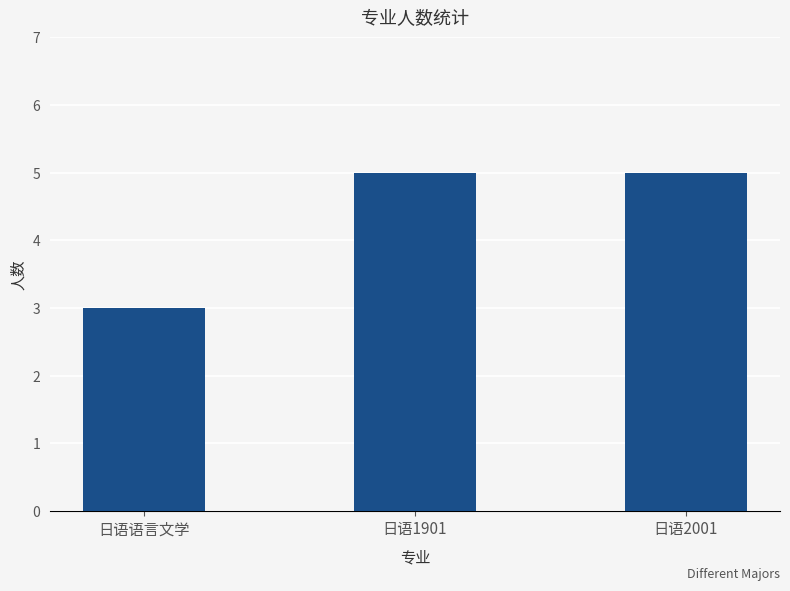

The chart shows a value of 5 at 日语1901. True or false?

True